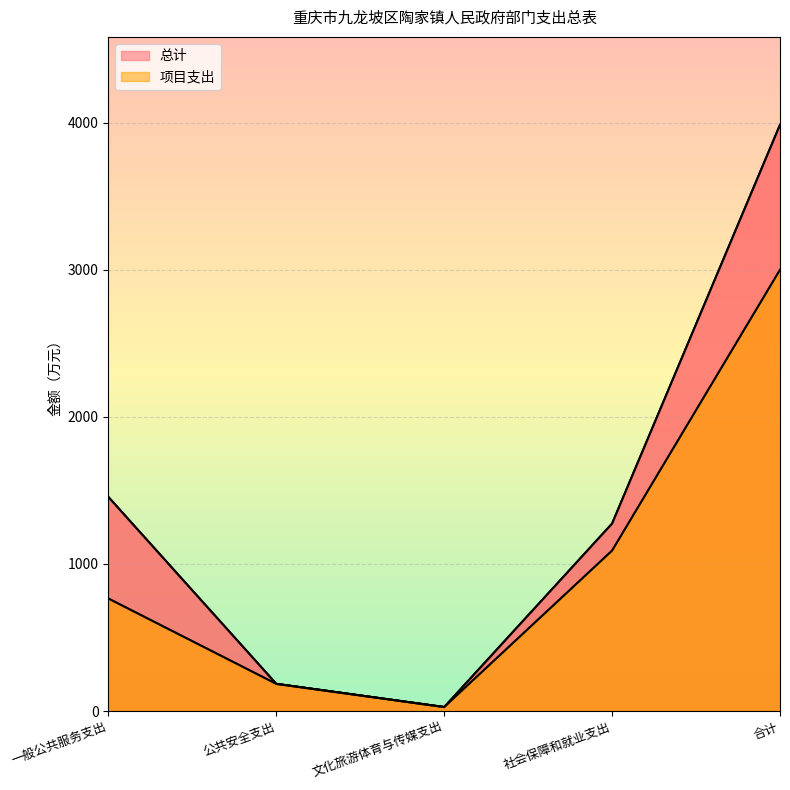

What is the total value across all series at 一般公共服务支出?

2219.3